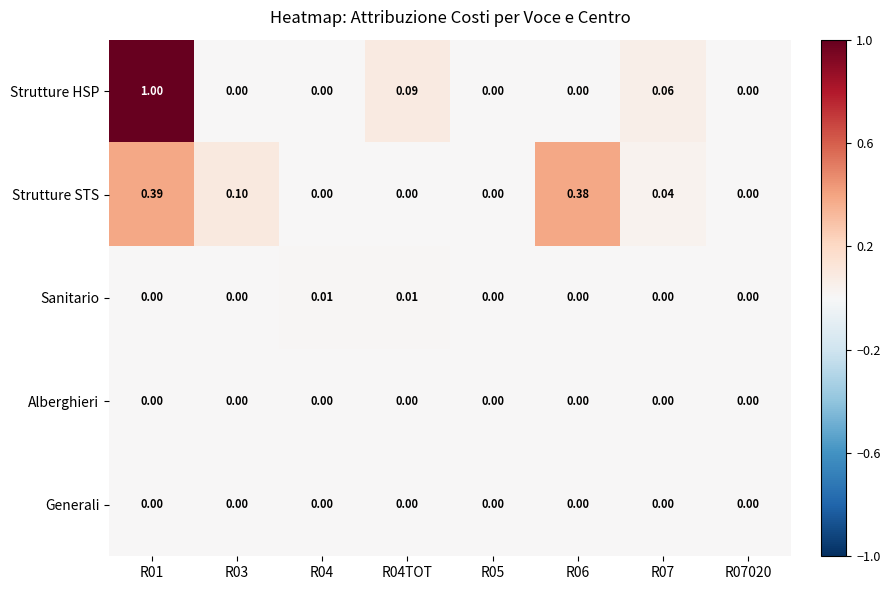

At which category is the sum across all series the highest?

R01